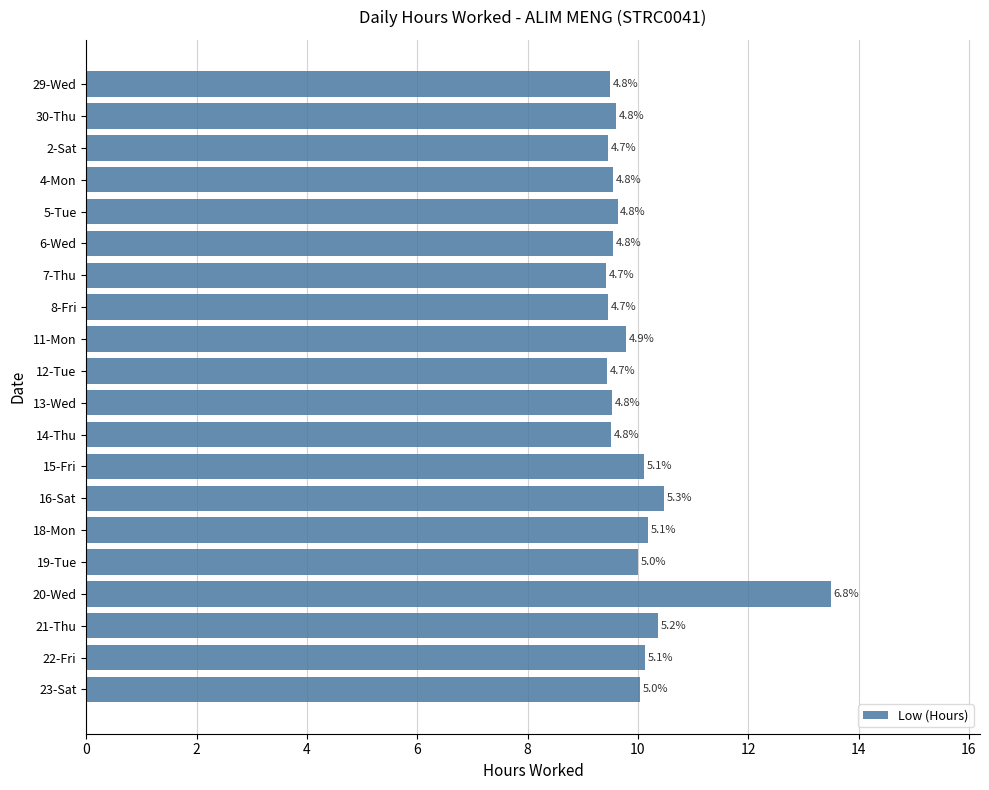

Does the chart contain any negative values?

No